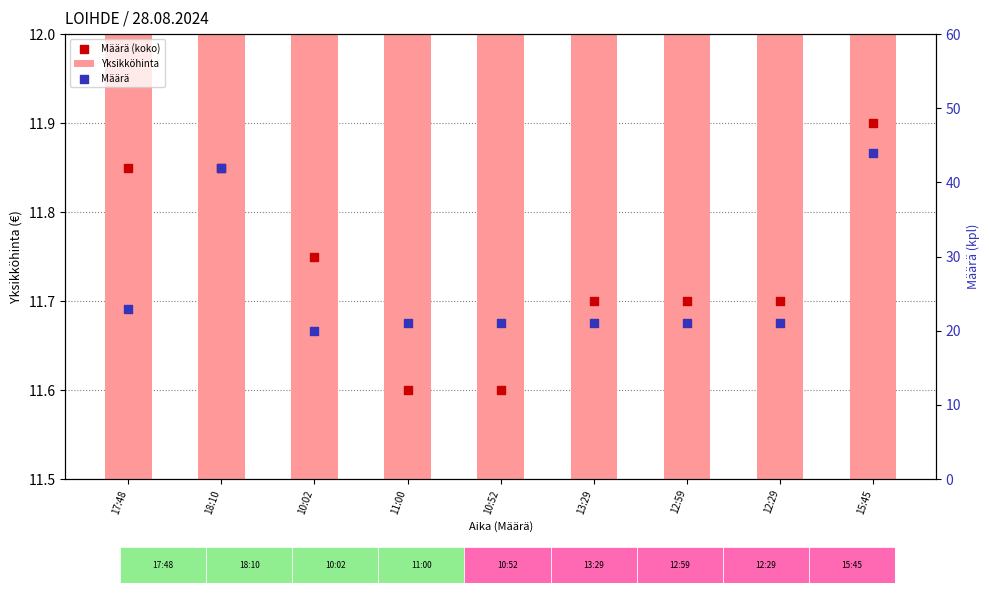

Which series contains the highest Y value?

Määrä